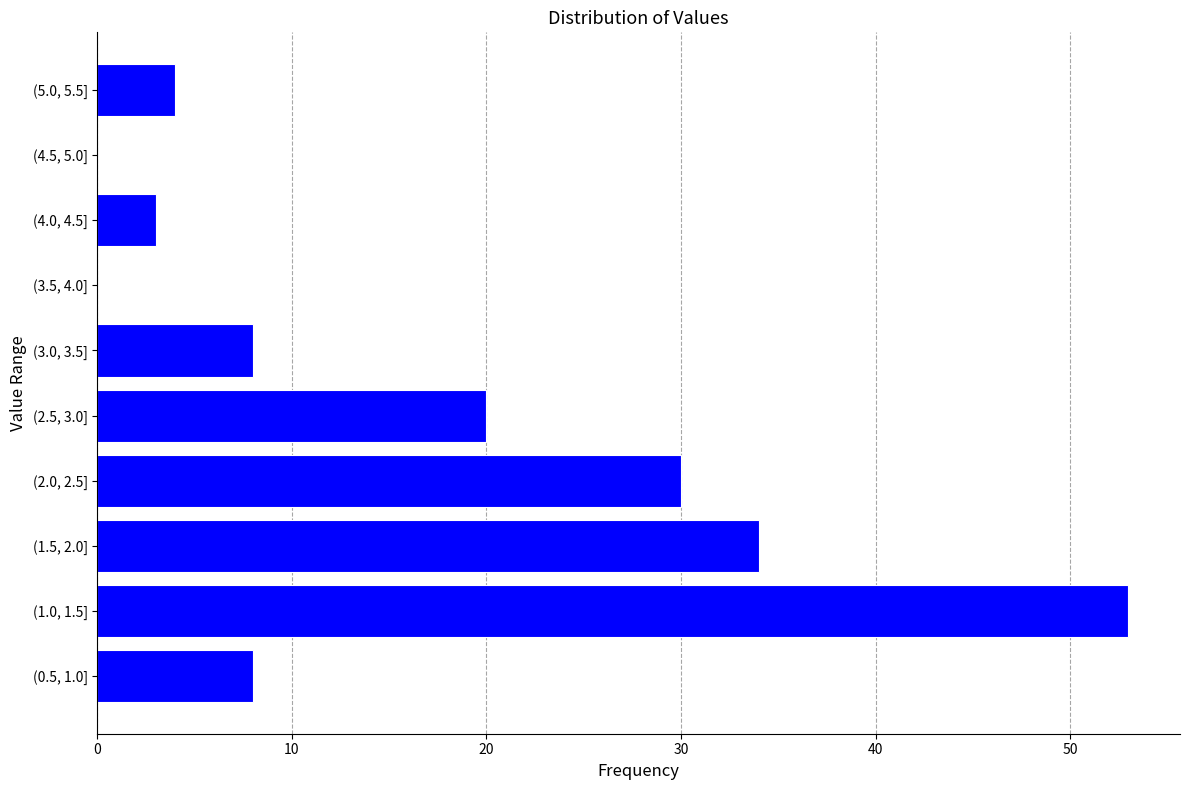

Reading bottom to top, transcribe all the data shown in this chart.

(0.5, 1.0]=8	(1.0, 1.5]=53	(1.5, 2.0]=34	(2.0, 2.5]=30	(2.5, 3.0]=20	(3.0, 3.5]=8	(3.5, 4.0]=0	(4.0, 4.5]=3	(4.5, 5.0]=0	(5.0, 5.5]=4